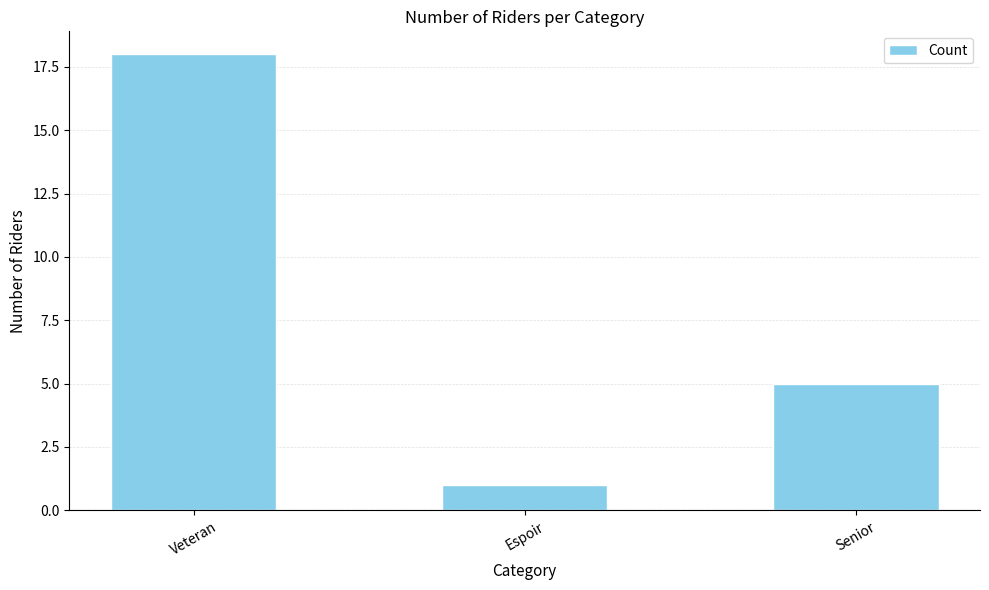

Count the values in the range 1 to 18.

3